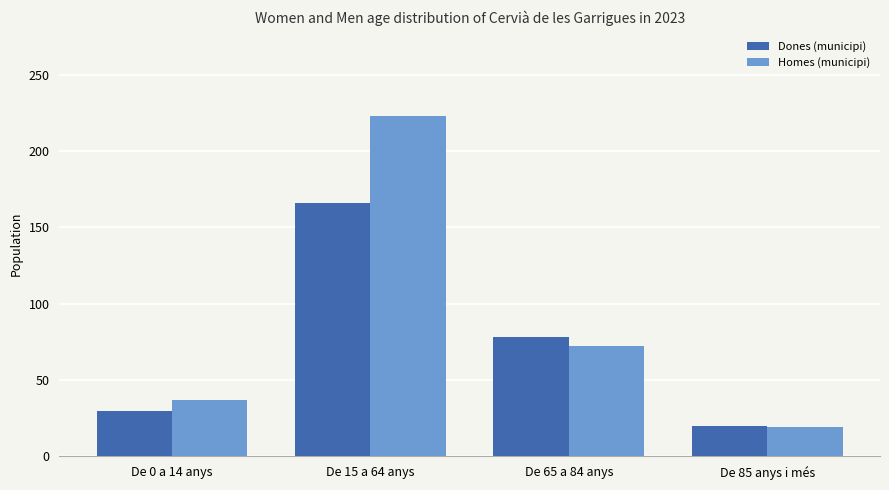

Is the value of Homes (municipi) at De 85 anys i més greater than the value of Dones (municipi) at De 0 a 14 anys?

No